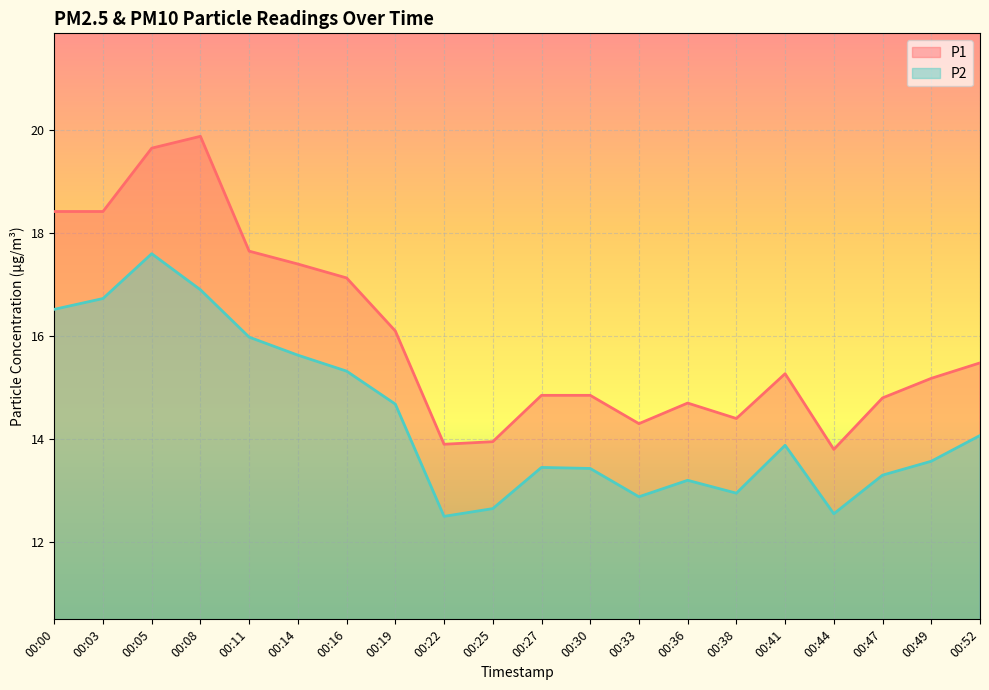

At how many categories does at least one series exceed 19?

2